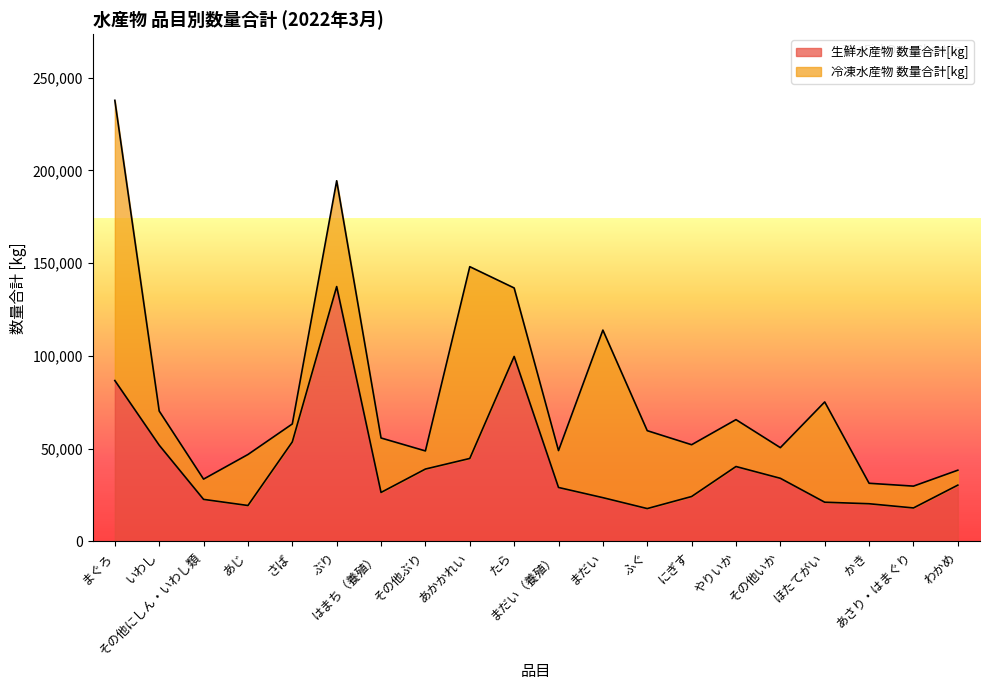

What is the approximate value at まだい（養殖）?

29076